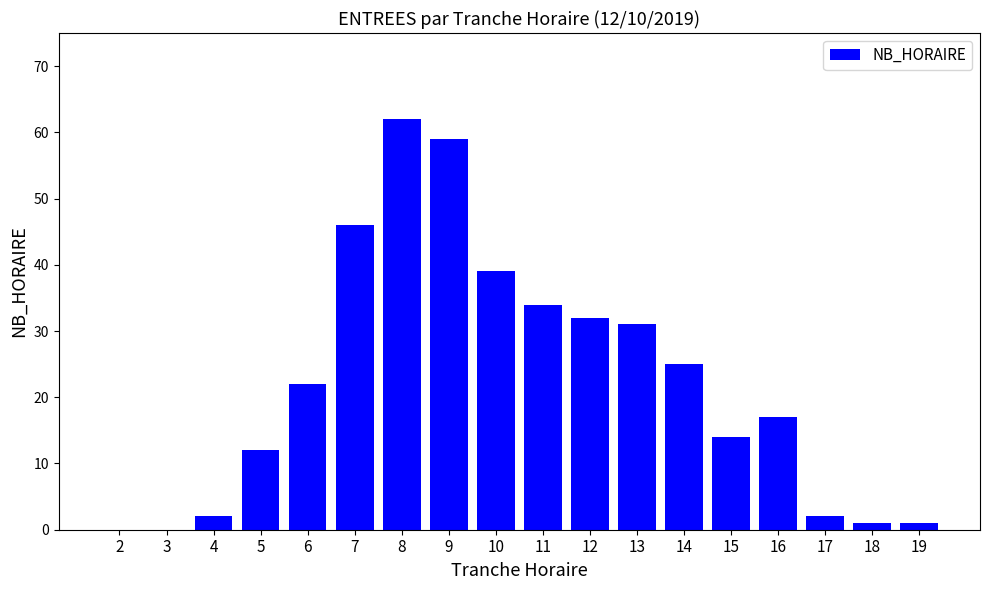

True or false: the data shows 32 at 12.

True